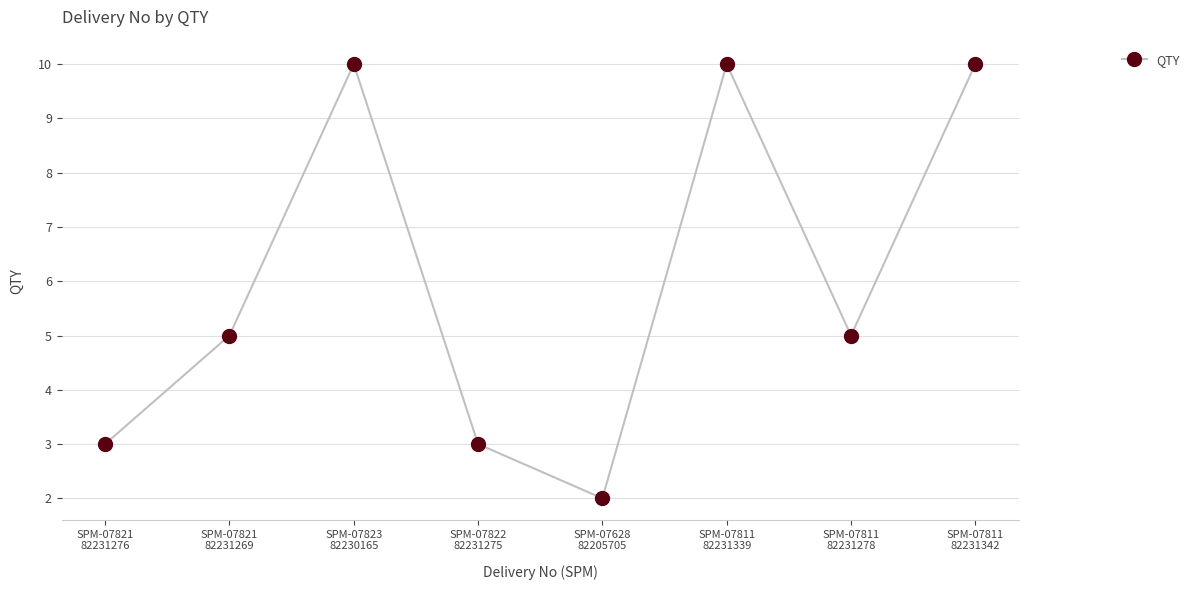

How many interior local valleys (lower than both neighbors) does the data have?

2